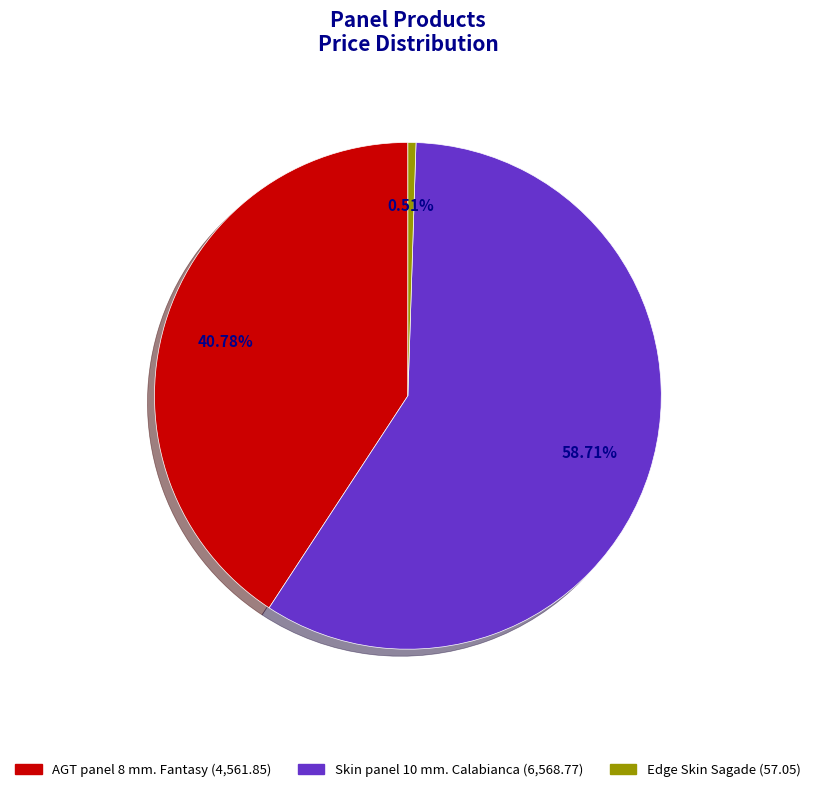

Which has a higher value, AGT panel 8 mm. Fantasy or Skin panel 10 mm. Calabianca?

Skin panel 10 mm. Calabianca